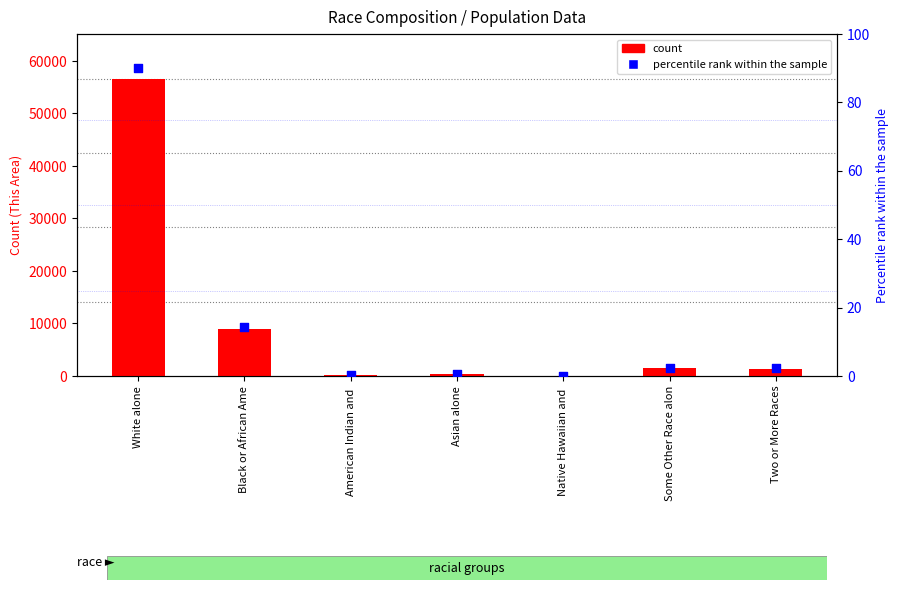

At how many categories does at least one series exceed 31801?

1